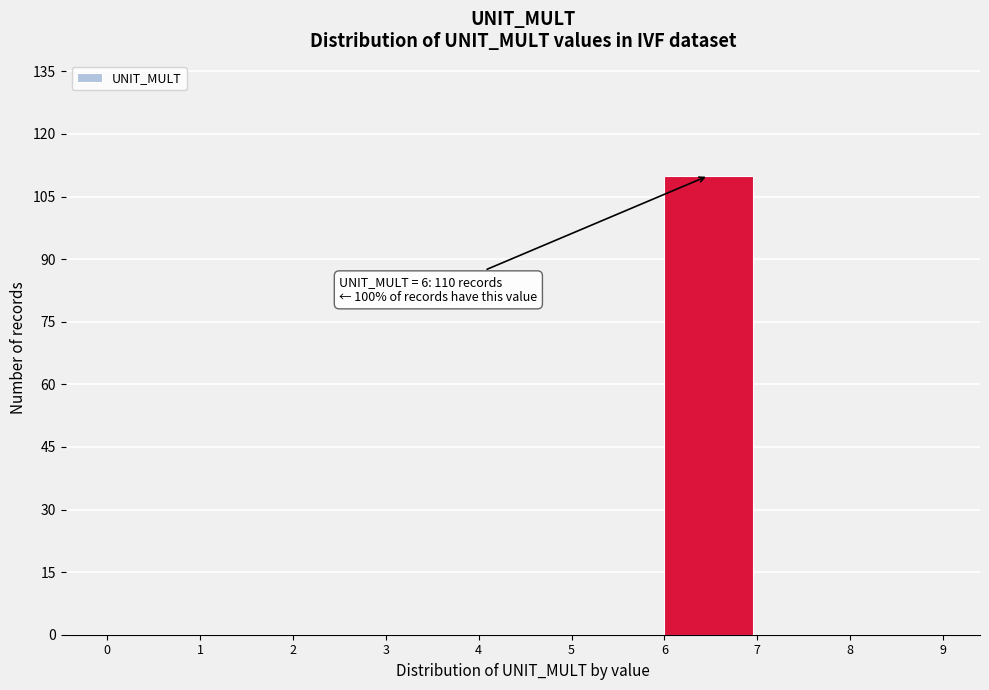

Reading left to right, extract all data points from this chart.

0=0	1=0	2=0	3=0	4=0	5=0	6=110	7=0	8=0